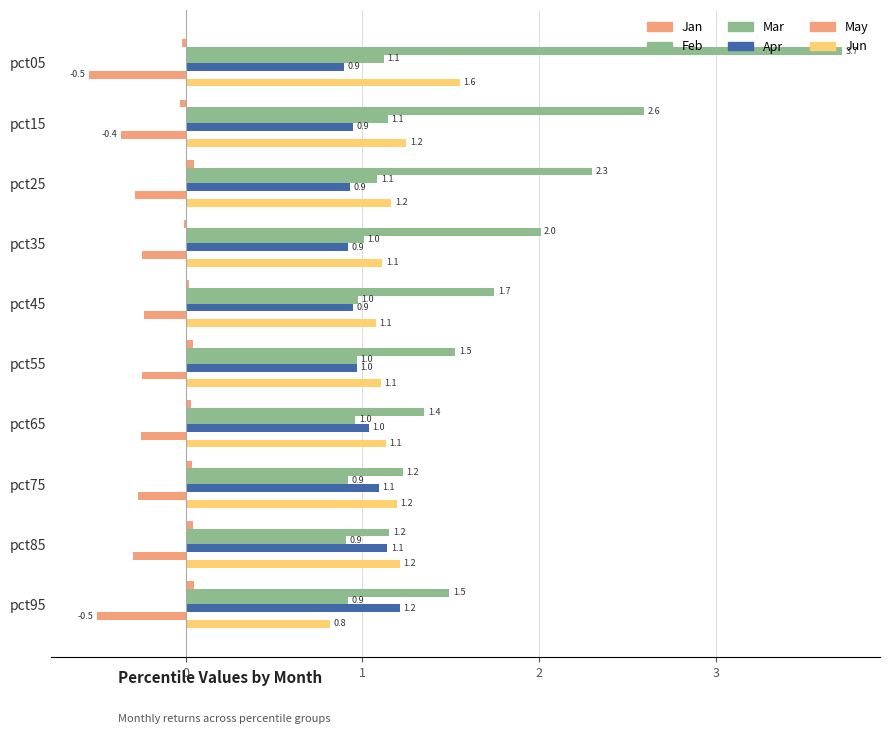

Count the number of categories in the chart.

10